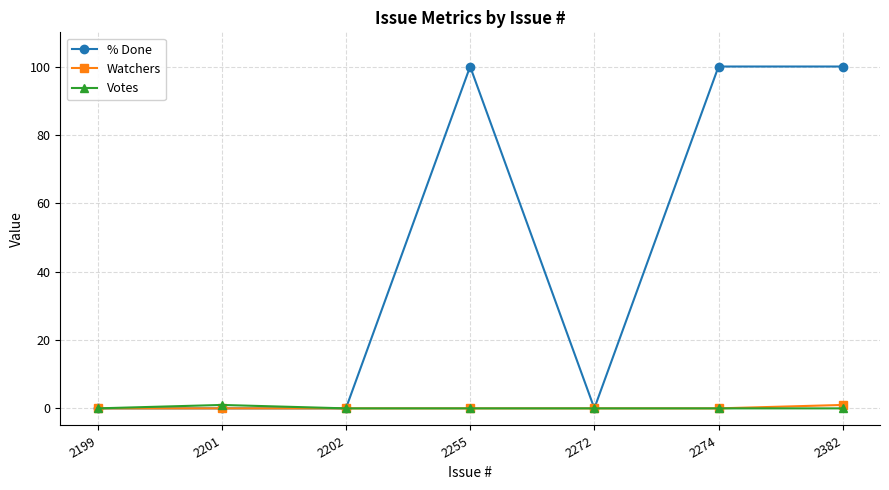

Which series has the largest total across all categories?

% Done